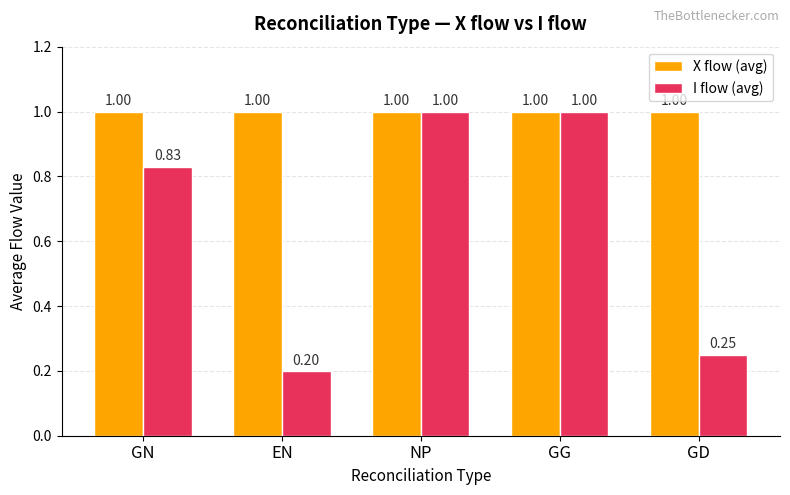

At which label does I flow (avg) reach its minimum?

EN